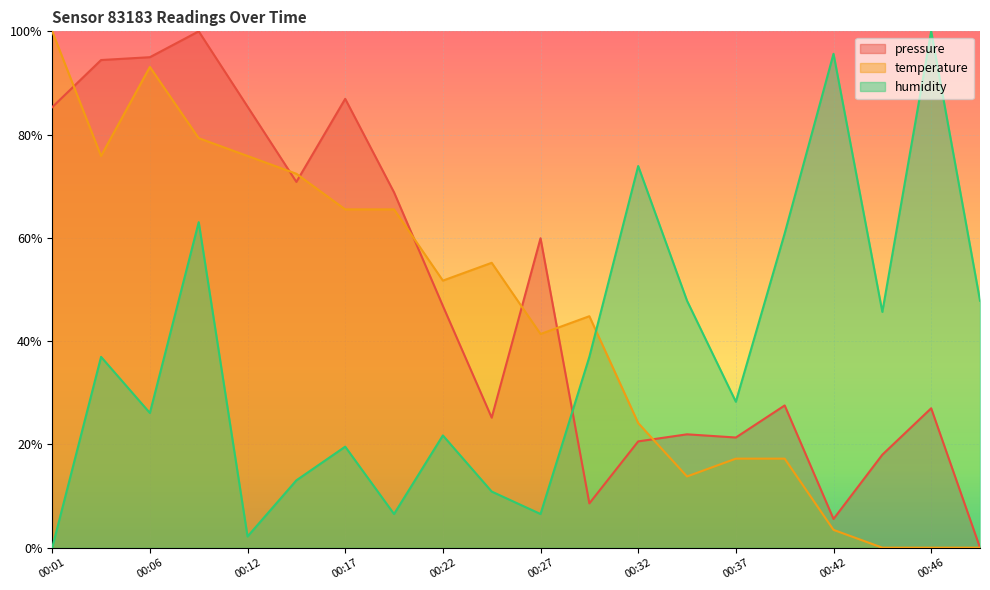

Where do temperature and humidity first cross each other?

00:29 and 00:32